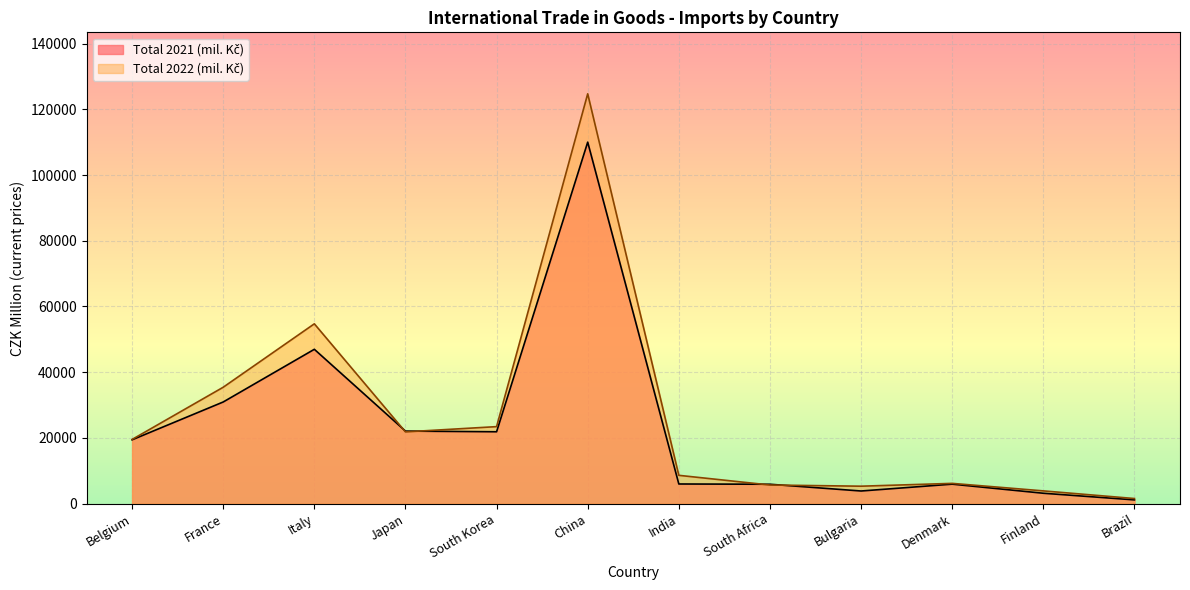

Where is the first local minimum for Total 2022 (mil. Kč)?

Japan